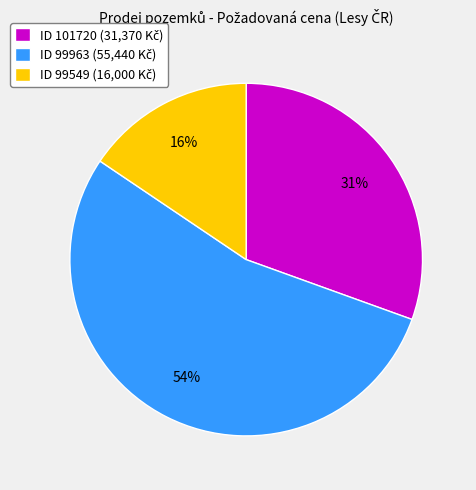

To the nearest percent, what is the average slice percentage?

33%